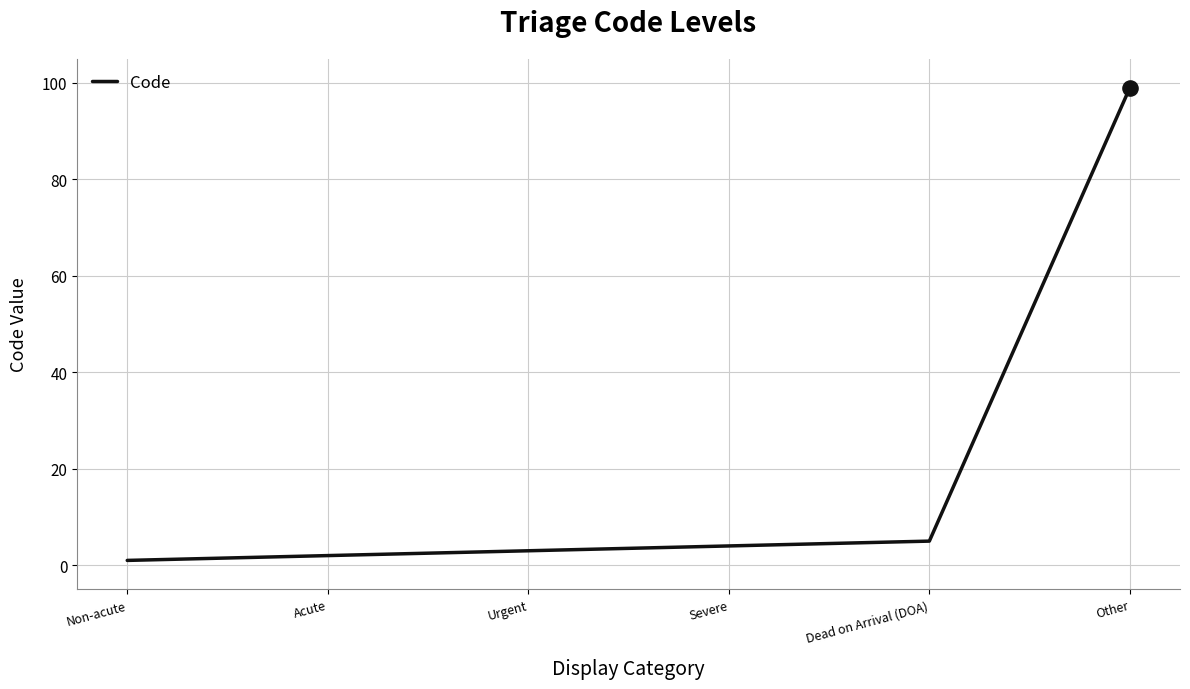

Which has a higher value, Dead on Arrival (DOA) or Urgent?

Dead on Arrival (DOA)